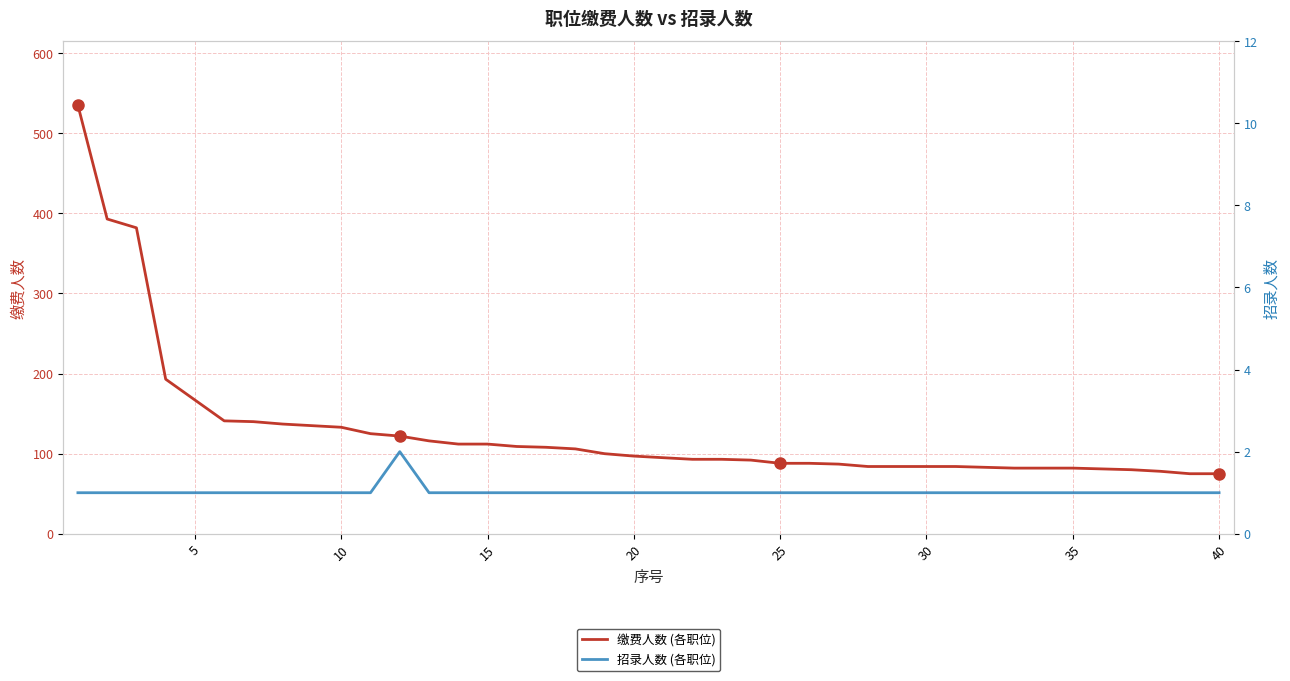

True or false: 缴费人数 (各职位) and 招录人数 (各职位) cross at least once.

False